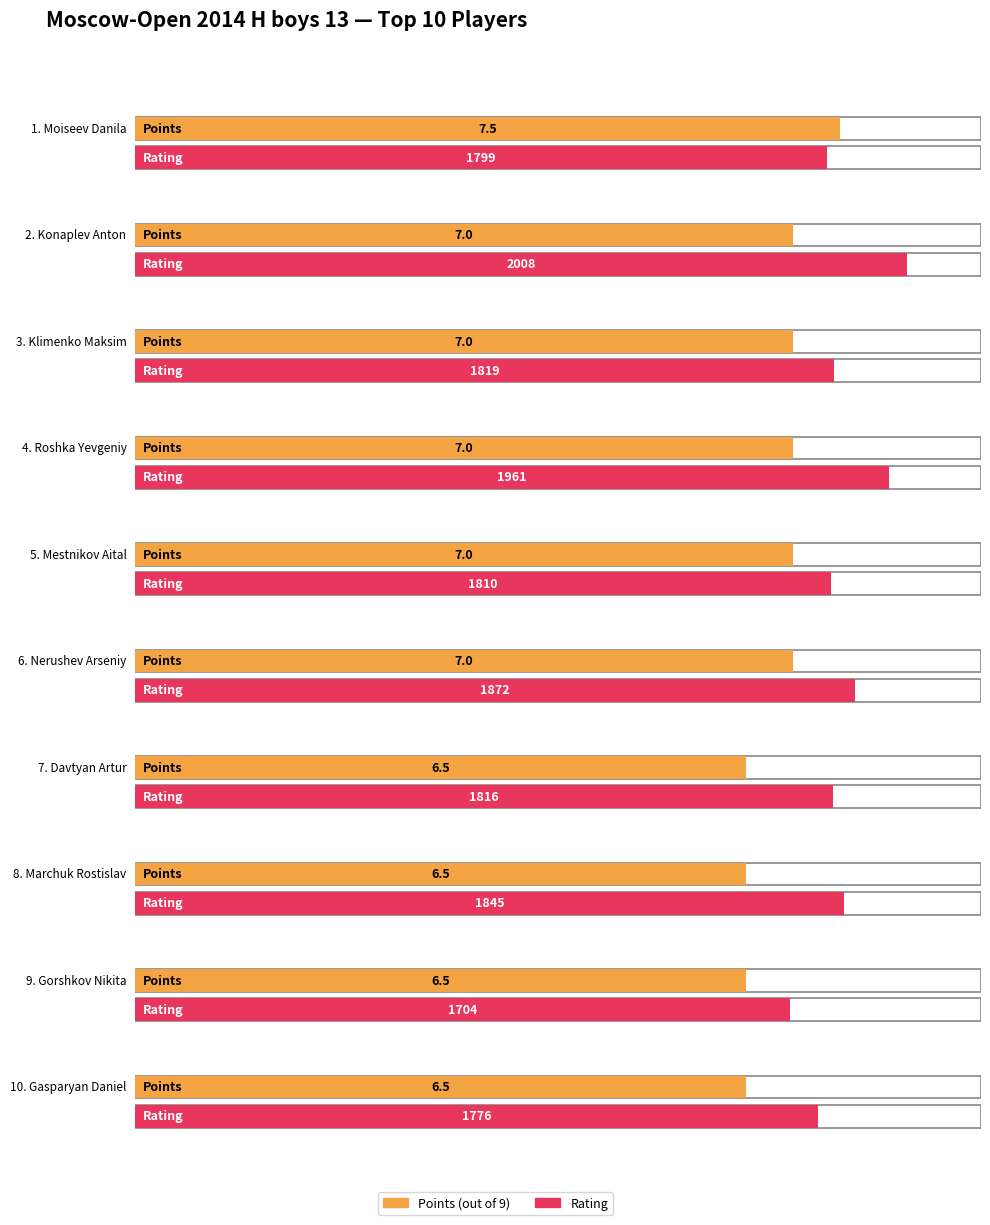

Which has a higher value, Gorshkov Nikita or Nerushev Arseniy?

Nerushev Arseniy